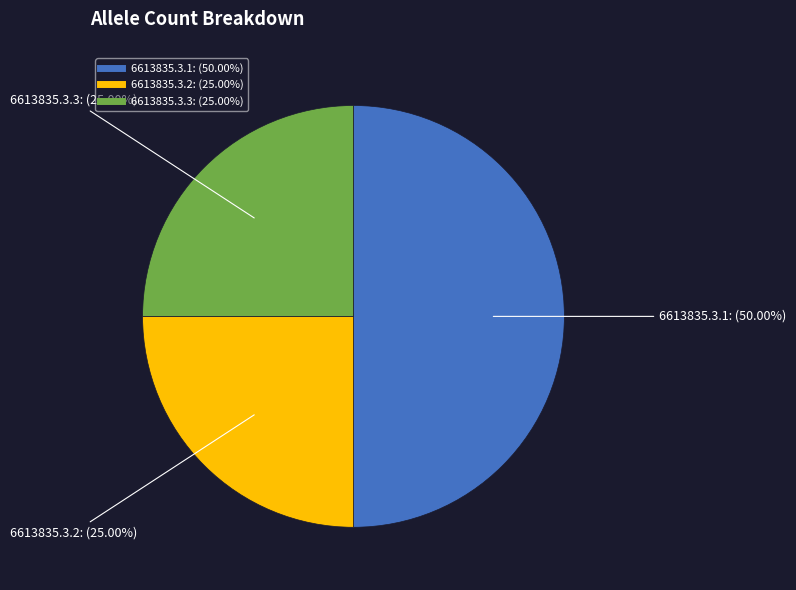

Count the number of slices in the pie.

3